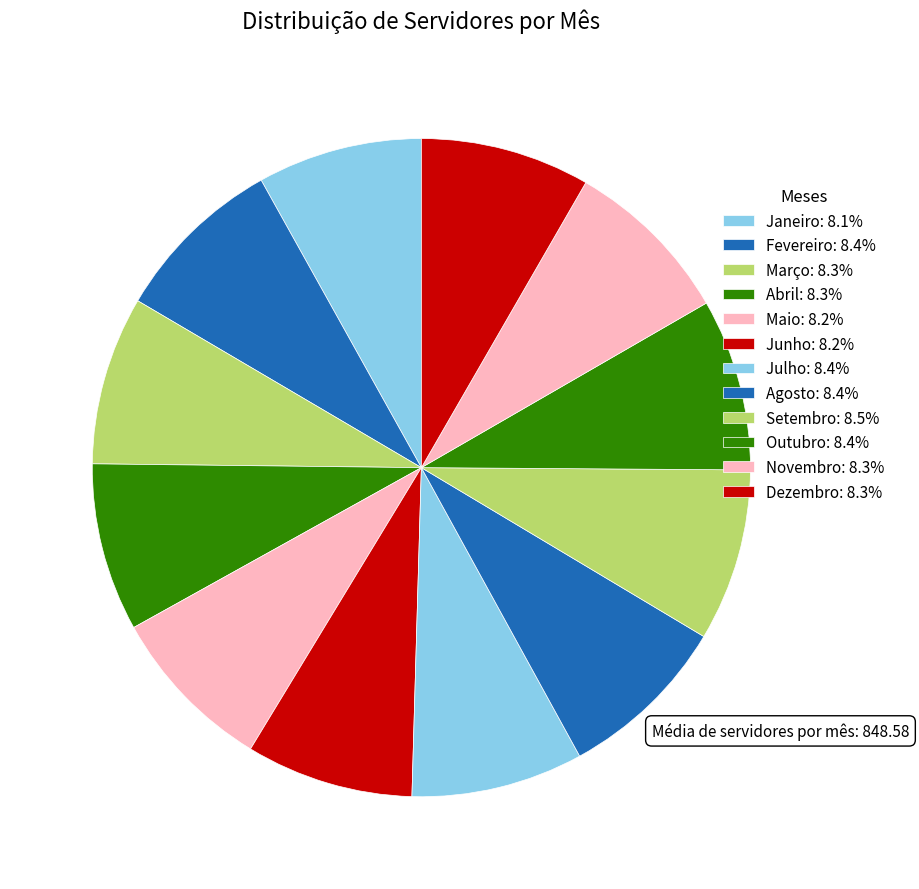

To the nearest percent, what percentage of the pie is Setembro?

8%